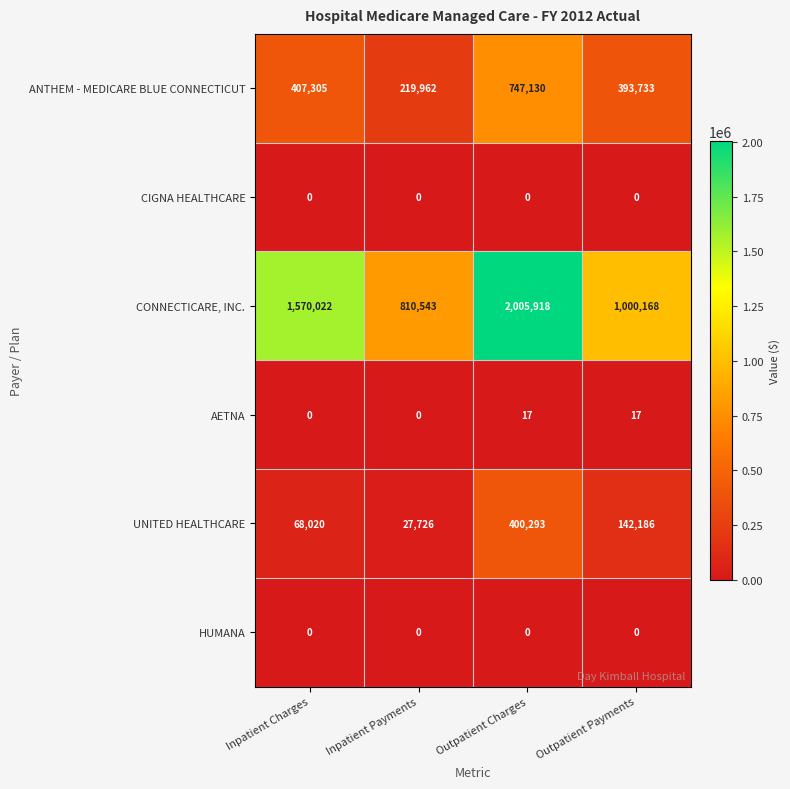

How many AETNA values are between 0 and 17?

4